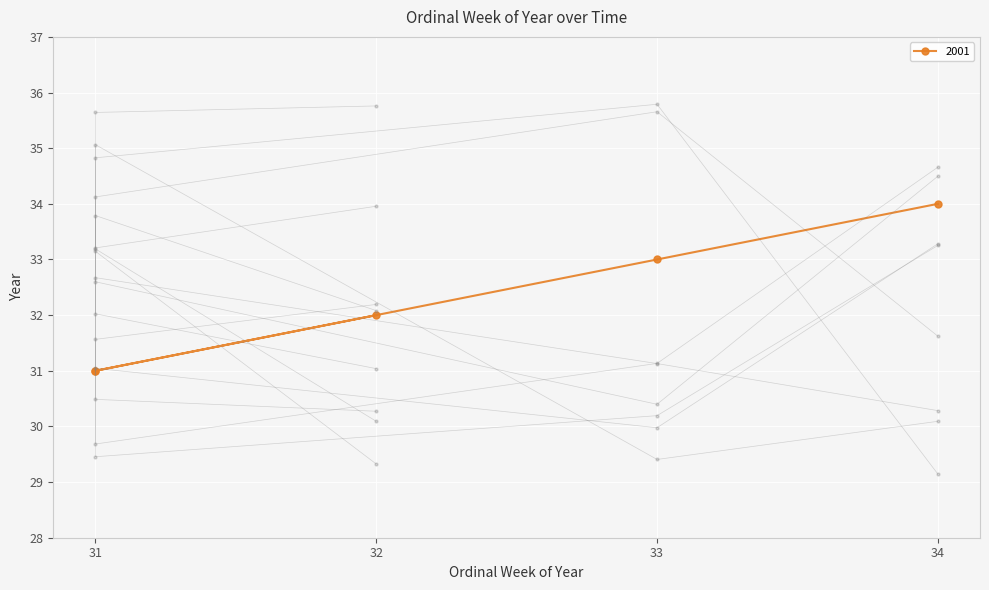

How many series are shown in this chart?

1